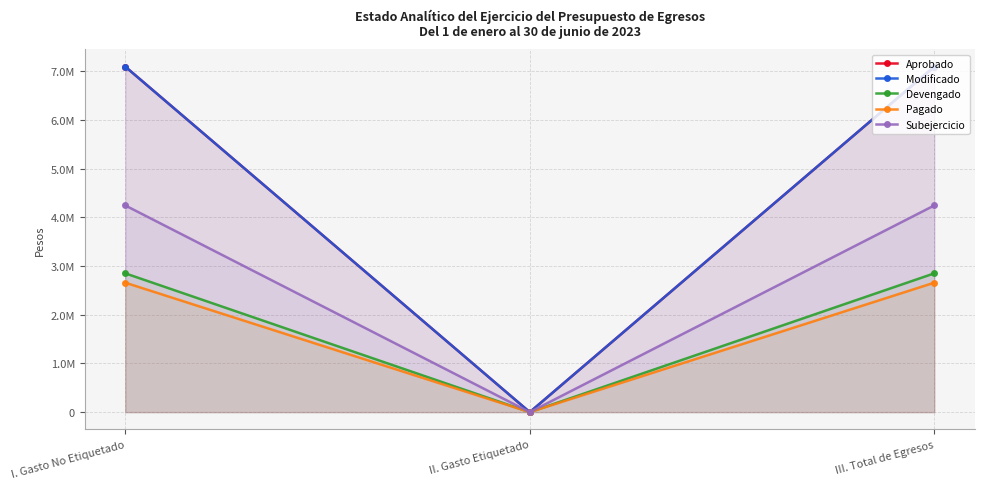

How many data points in Pagado are less than 2660290?

1